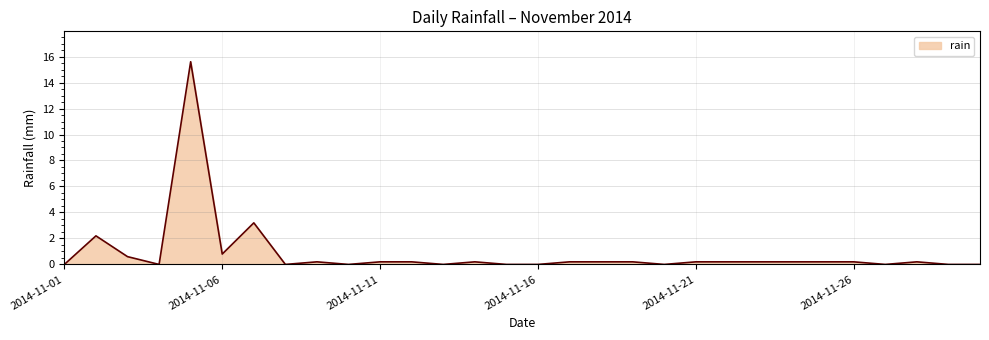

What is the maximum value shown in the chart?

15.6